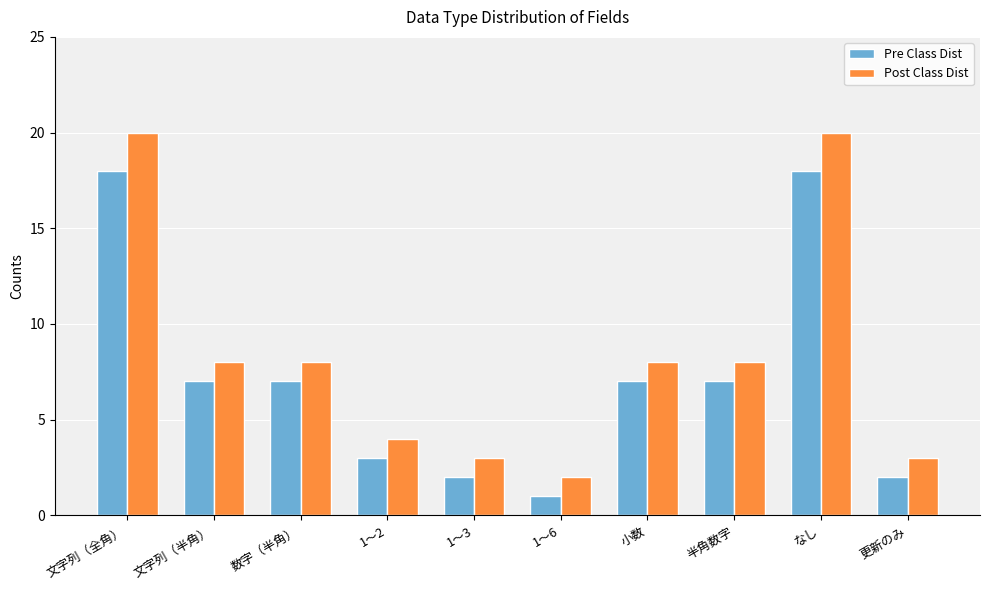

Which series changed the most between 数字（半角） and なし?

Post Class Dist